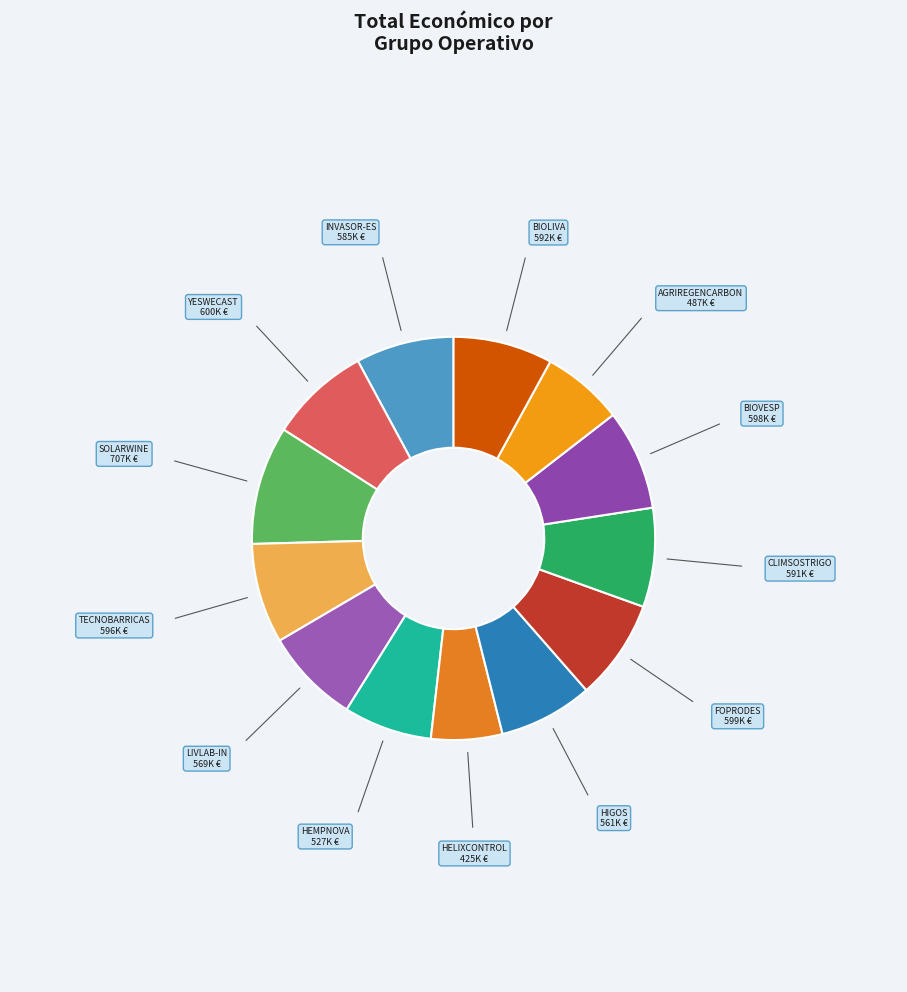

Count the number of slices in the pie.

13